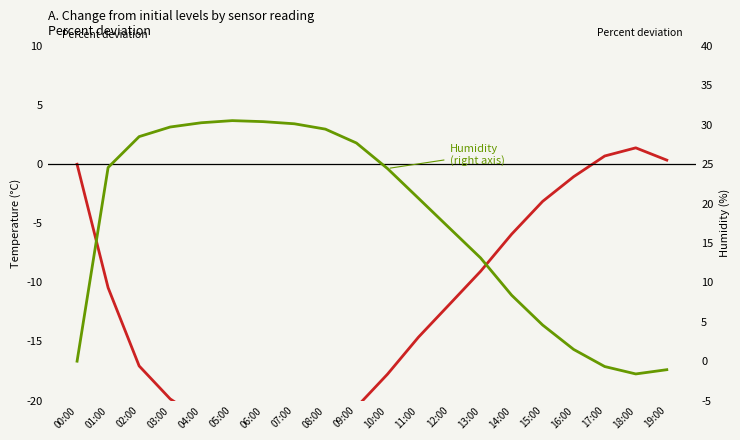

Which series has the largest range (max minus min)?

Humidity
(right axis)